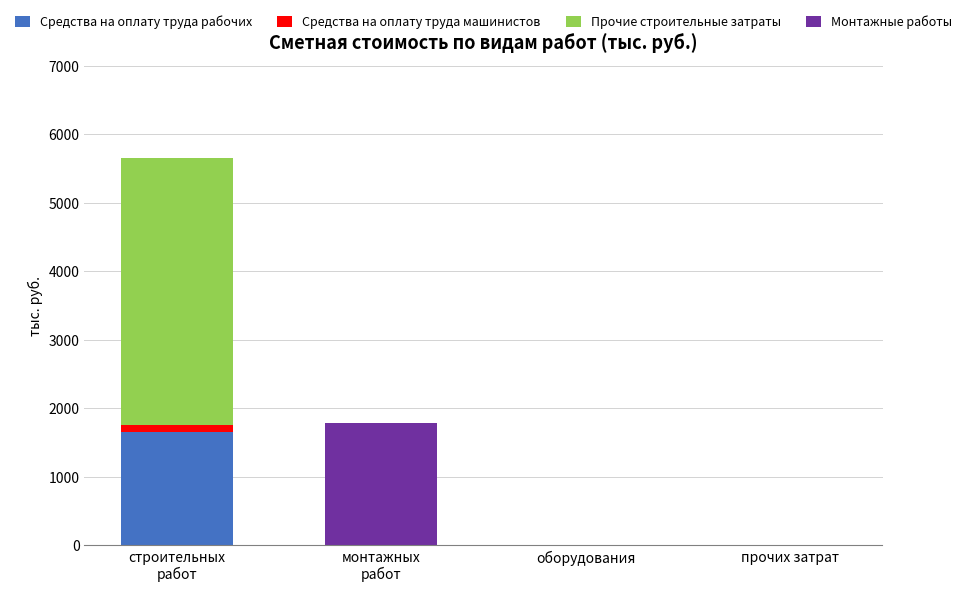

True or false: Средства на оплату труда рабочих has a value of 0.0 at прочих затрат.

True